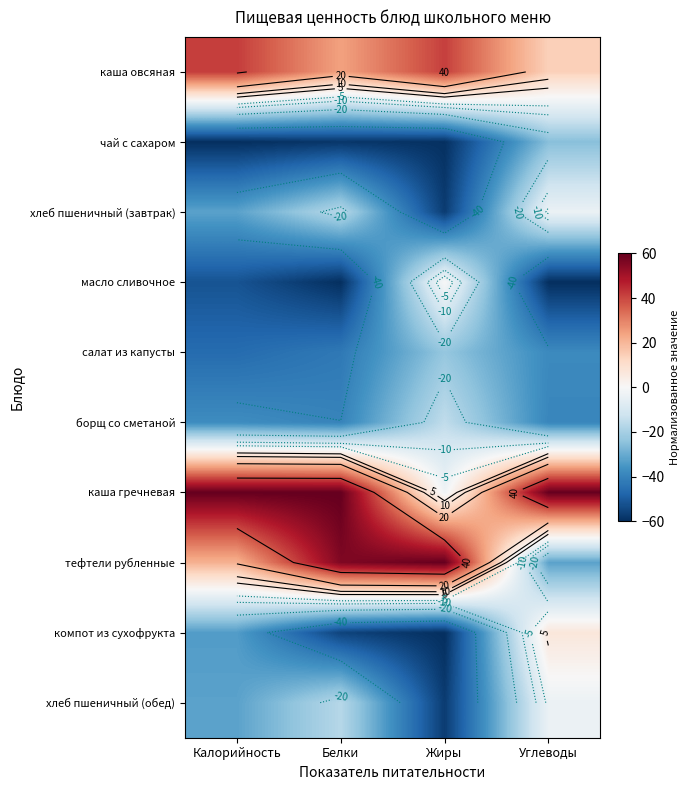

Is the value of чай с сахаром at Белки greater than the value of тефтели рубленные at Жиры?

No